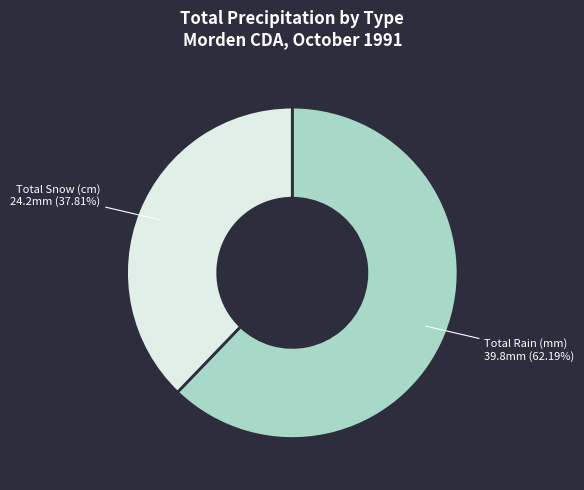

Does any single category account for the majority?

Yes